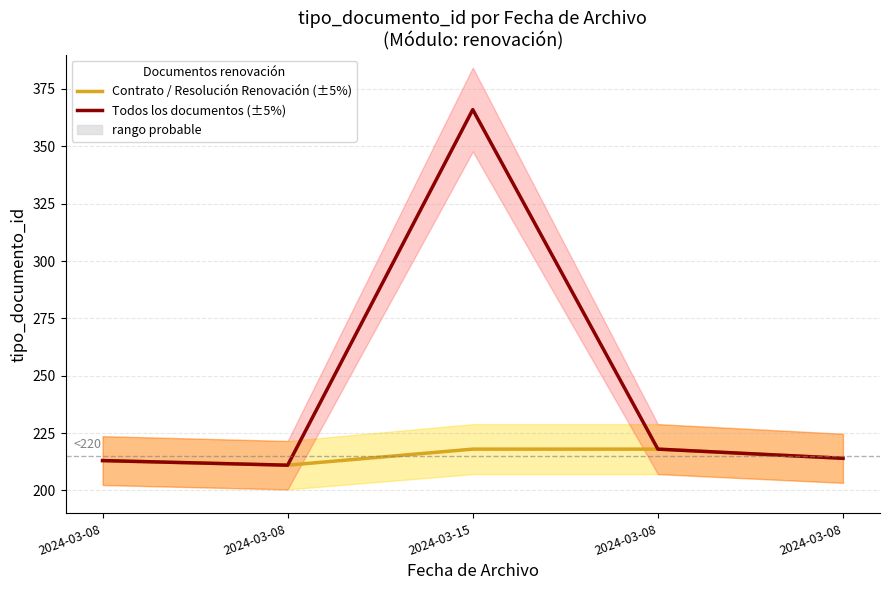

Is this an area chart (filled region under the line)?

No